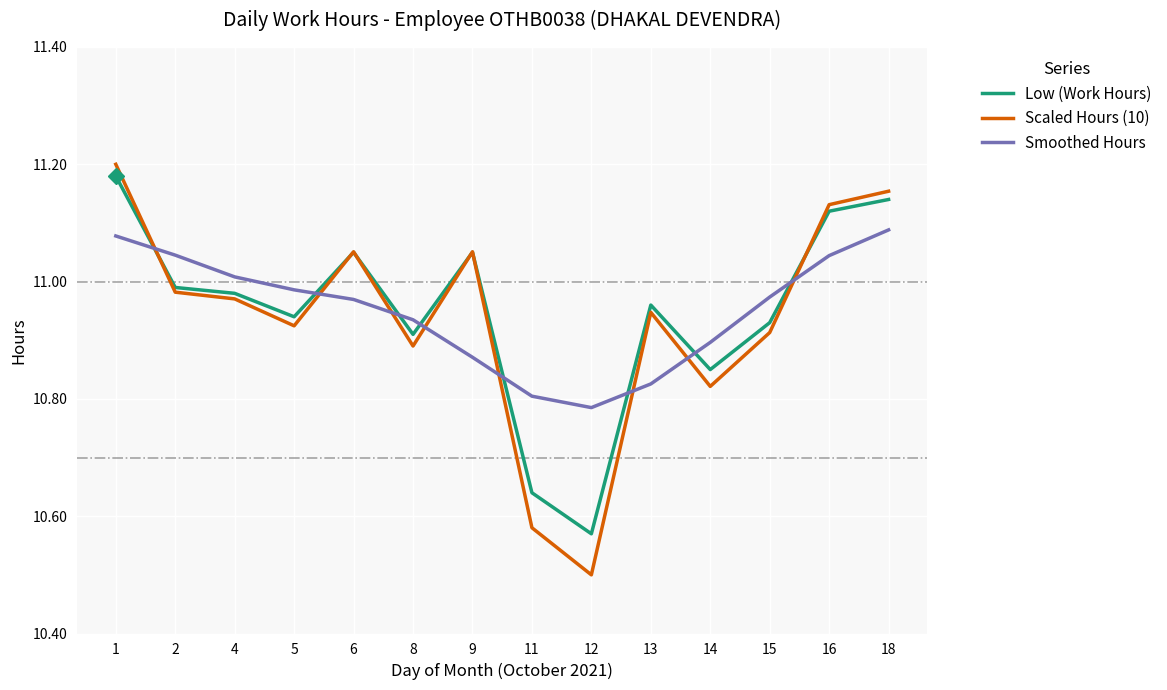

Where is Scaled Hours (10) nearest to the value 10?

12